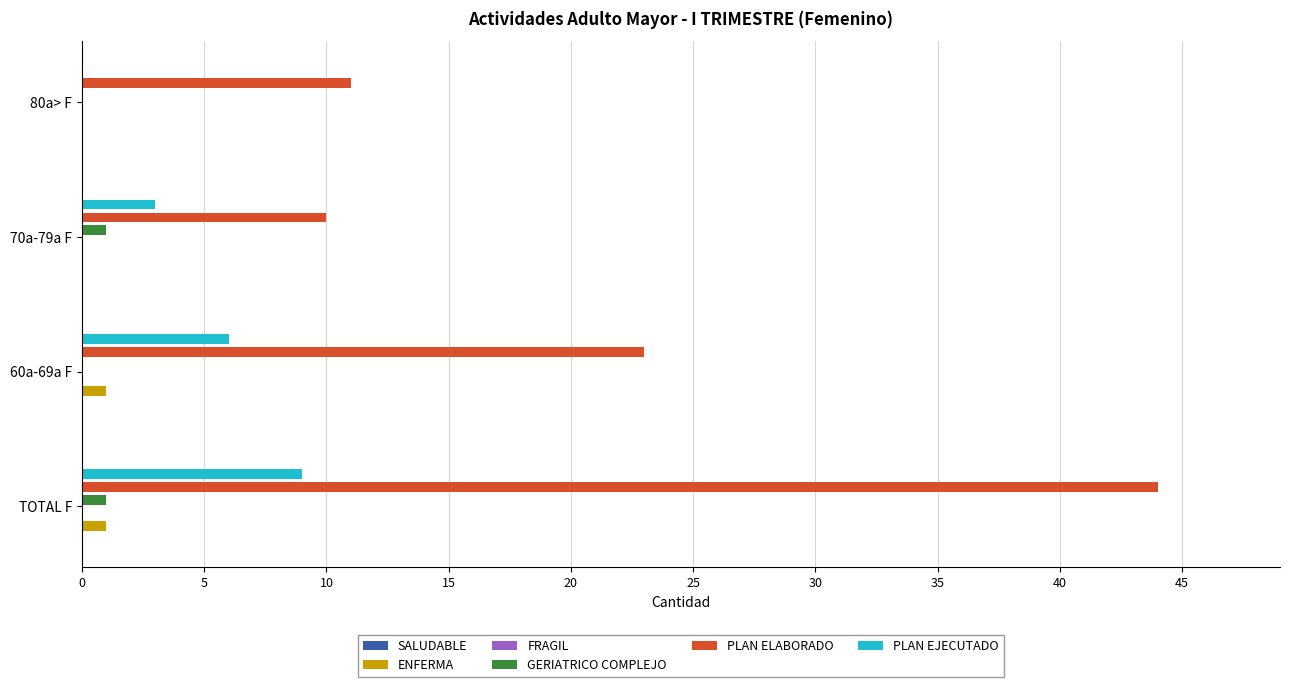

What is the value of the PLAN EJECUTADO bar at the 1st from the left?

9.0